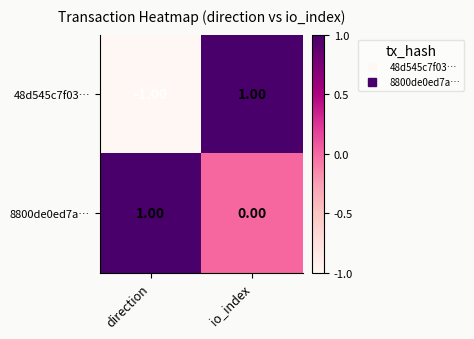

Which category has the highest value in the 8800de0ed7a… series?

direction